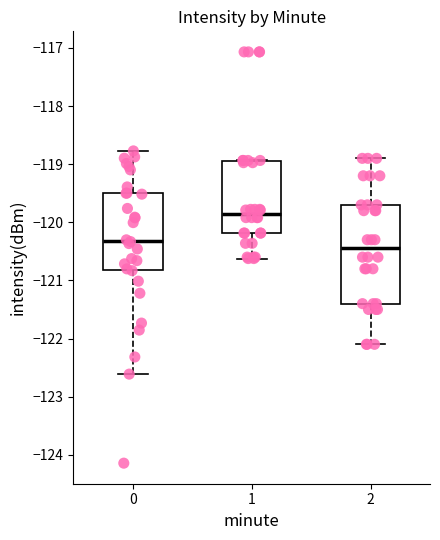

Where is the lower edge of the box at x = 2 on the y-axis? The values are not printed on the chart, so give them approximately, as read against the axis.

-121.4